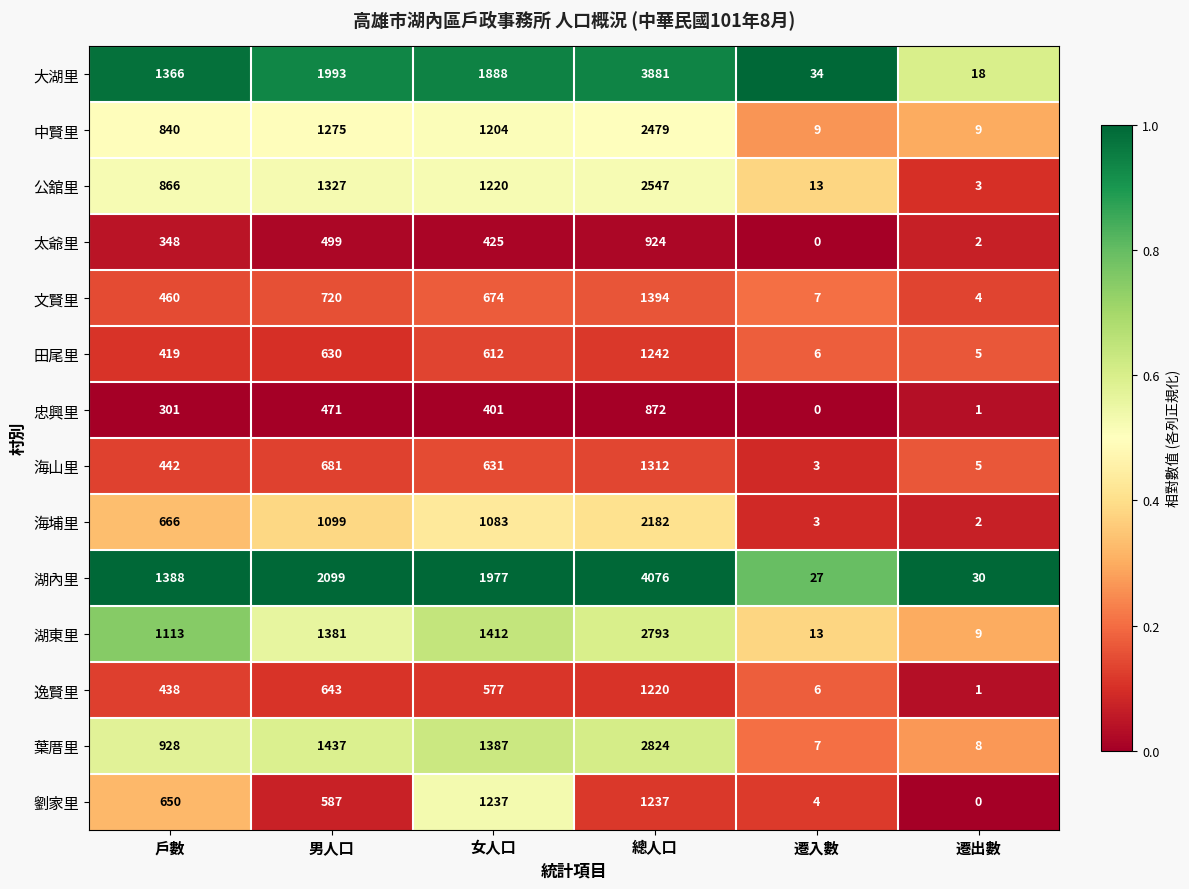

The value of 公舘里 at 女人口 is 1834. True or false?

False